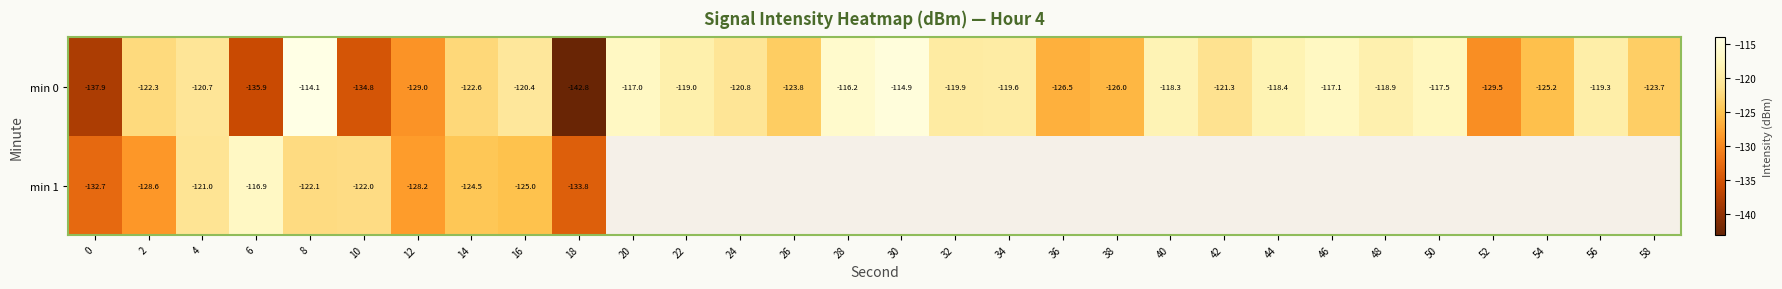

What is the average value of the min 0 series?

-123.1